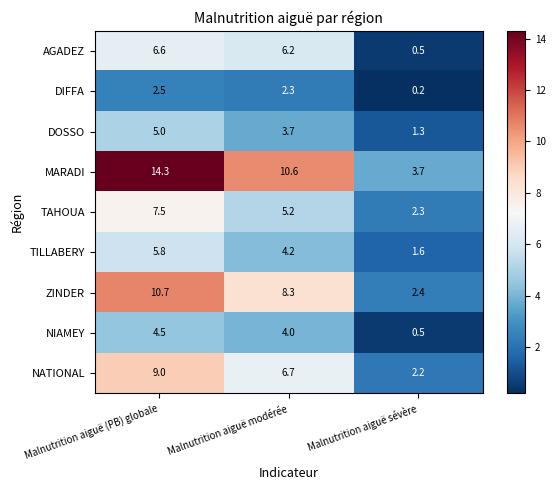

The MARADI series shows 7.4 at Malnutrition aiguë modérée. True or false?

False